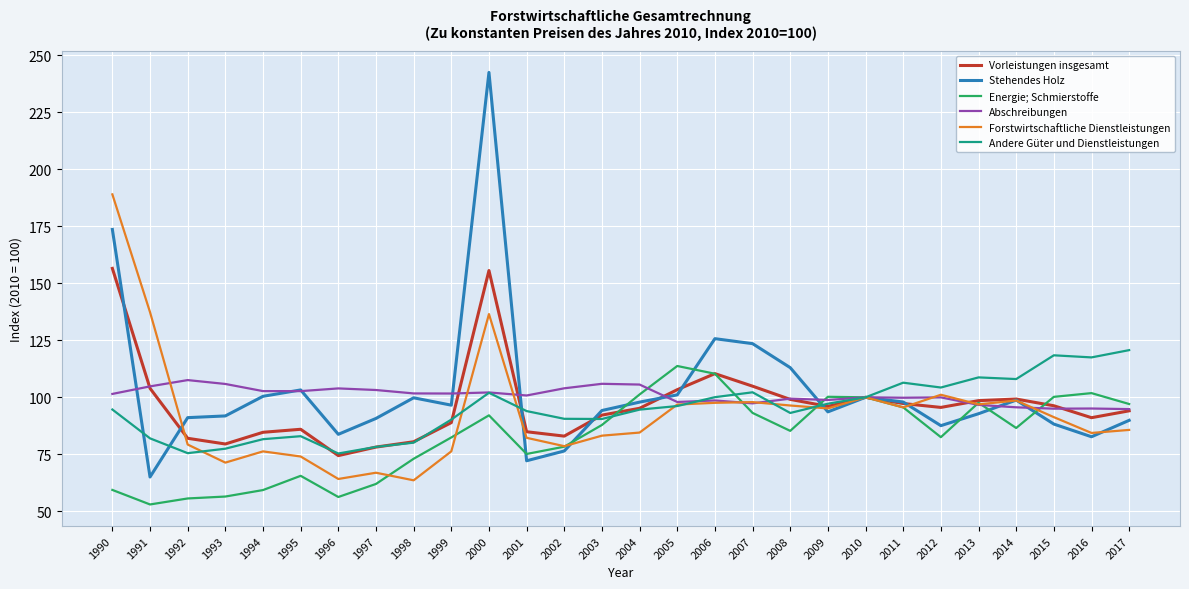

True or false: Andere Güter und Dienstleistungen and Abschreibungen cross at least once.

True